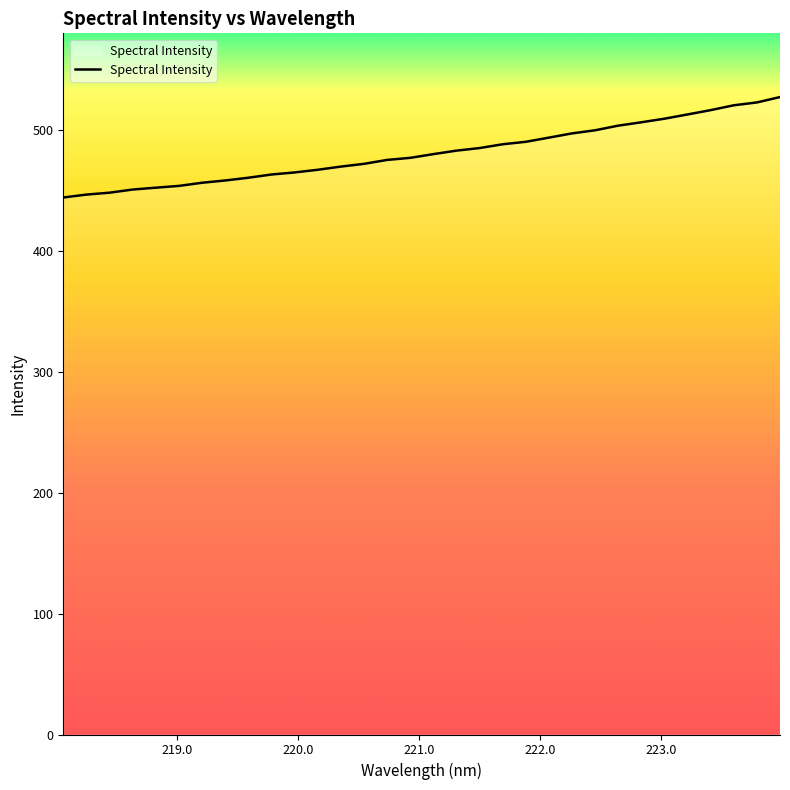

Is this an area chart (filled region under the line)?

No